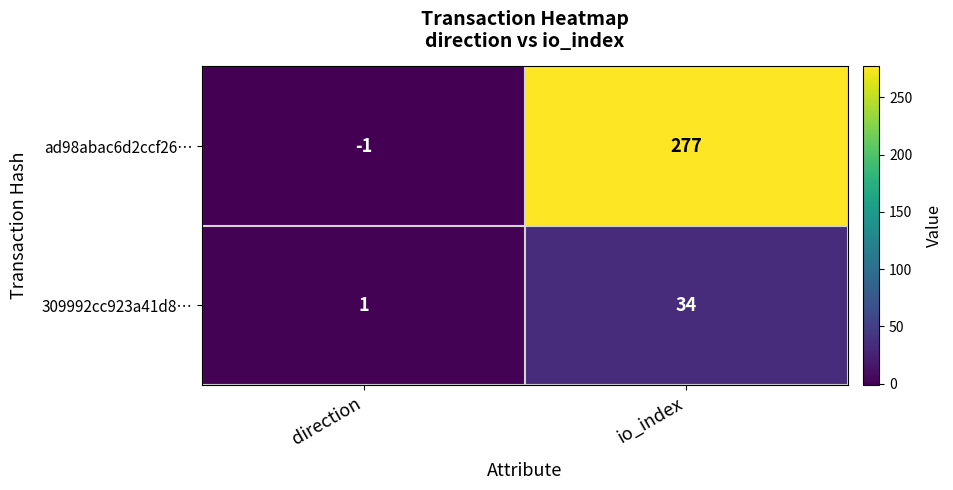

Which category has the highest value in the ad98abac6d2ccf26… series?

io_index